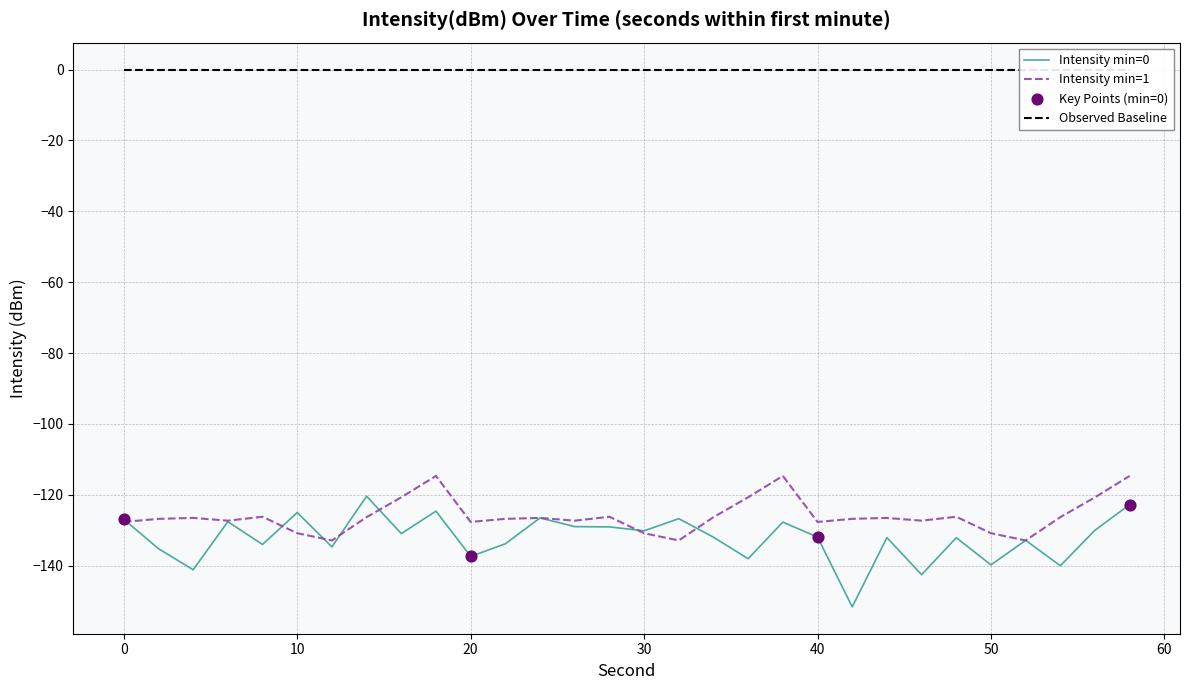

Which series has the largest Y range (max minus min)?

intensity(dBm) min0